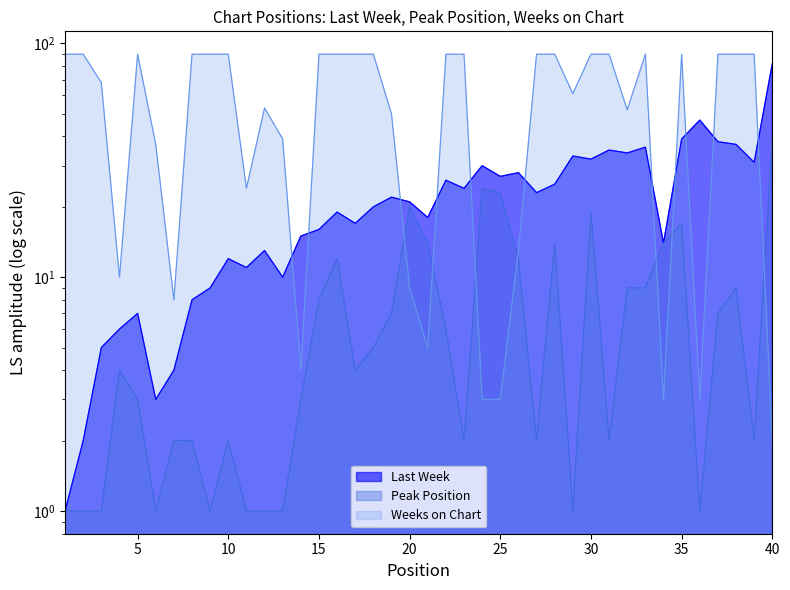

What is the value of the Peak Position point at the 33rd from the left?

9